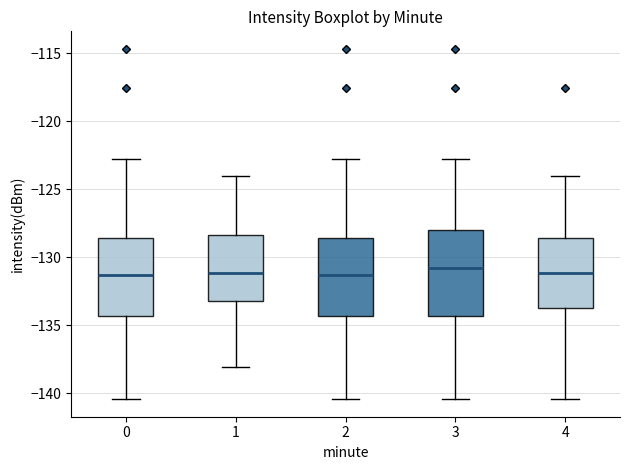

Reading left to right, transcribe this box plot: for each box, give where its median line is, the range the box spans, and where its two whiskers end, as read against the y-axis. The values are not printed on the chart, so give them approximately, as read against the axis.

0: median -131.5, box -134.5 to -128.5, whiskers -140.5 to -123.0
1: median -131.0, box -133.0 to -128.5, whiskers -138.0 to -124.0
2: median -131.5, box -134.5 to -128.5, whiskers -140.5 to -123.0
3: median -131.0, box -134.5 to -128.0, whiskers -140.5 to -123.0
4: median -131.0, box -133.5 to -128.5, whiskers -140.5 to -124.0